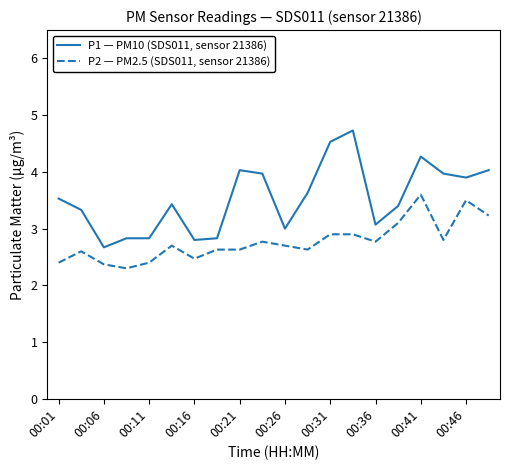

Which series has the widest spread of values?

P1 — PM10 (SDS011, sensor 21386)